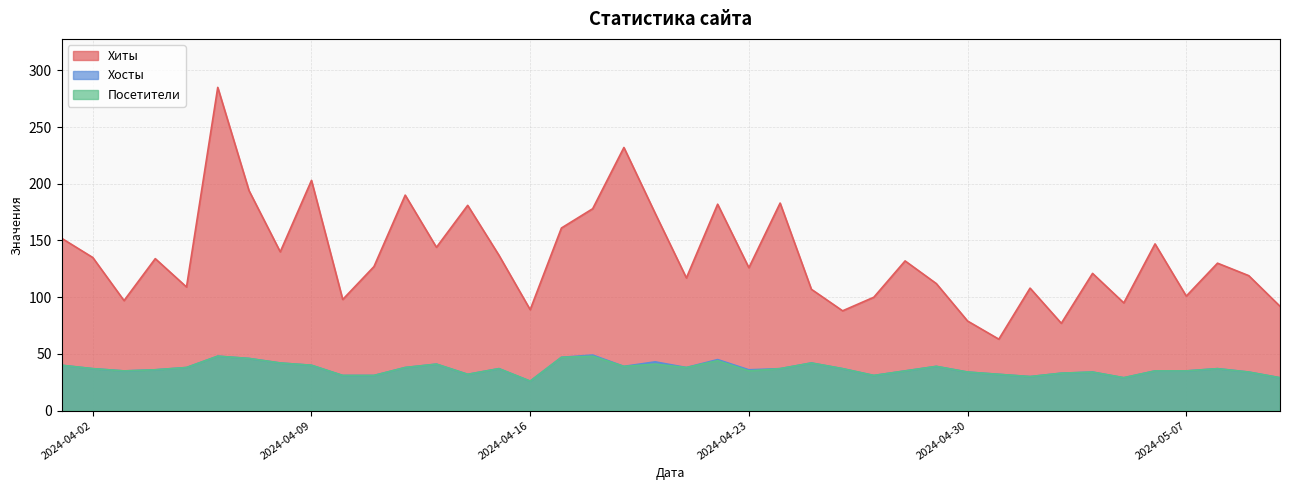

Which series changed the most between 2024-04-17 and 2024-04-11?

Хиты